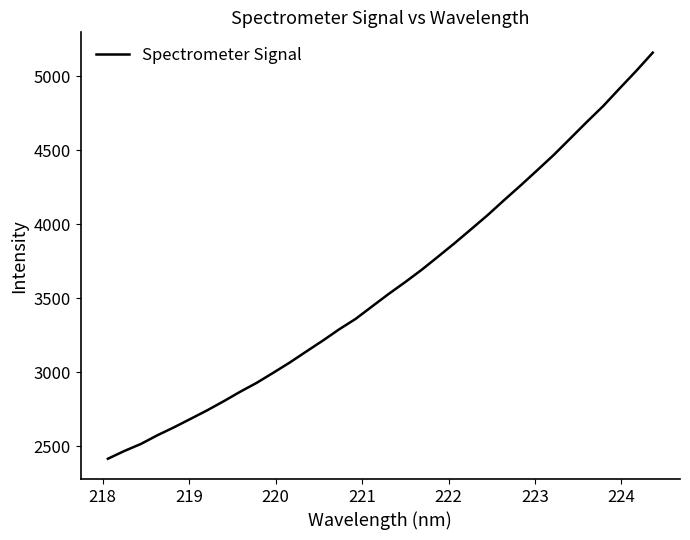

How many lines are shown in the chart?

1